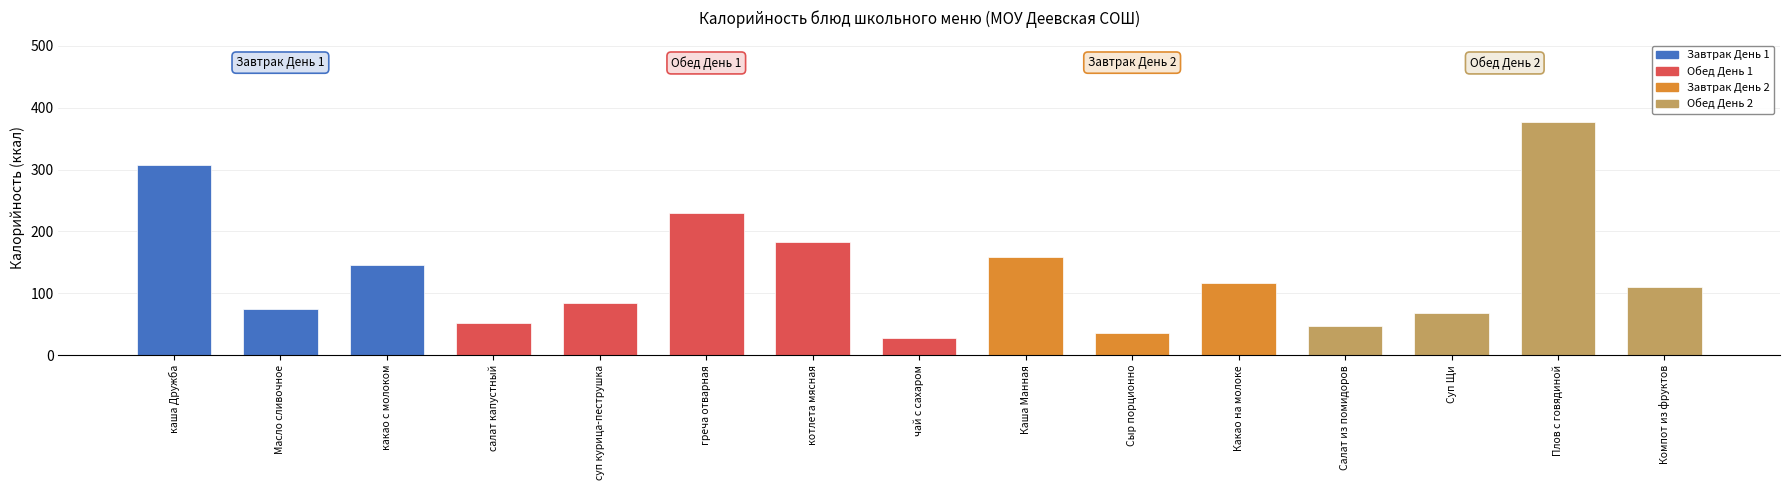

The value at Сыр порционно is 36.4. True or false?

True